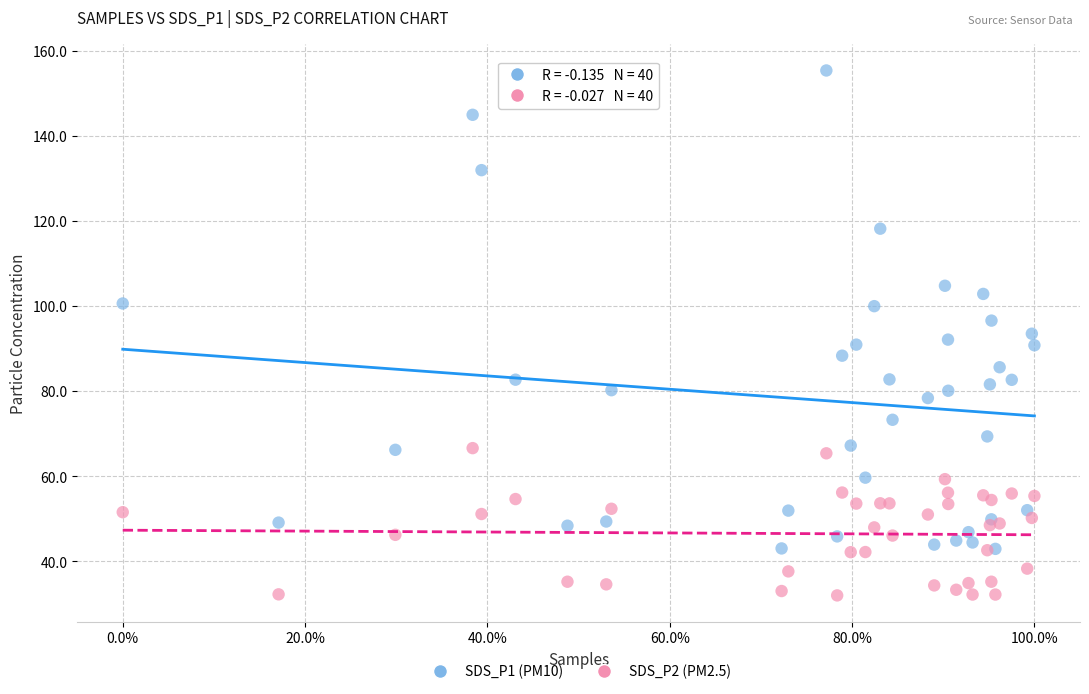

Which series has the largest Y range (max minus min)?

SDS_P1 (PM10)